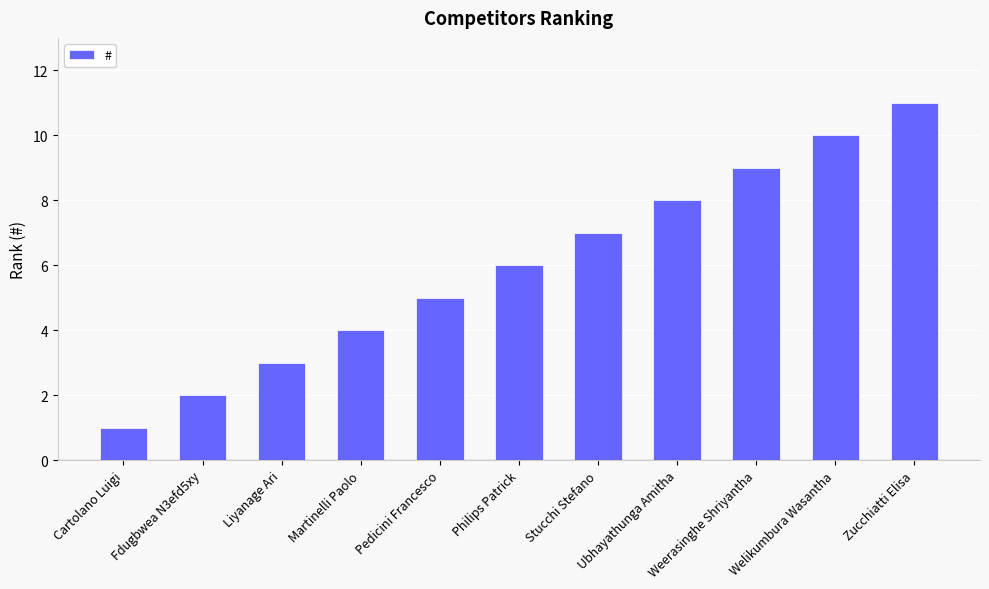

Count the number of data series in this chart.

1